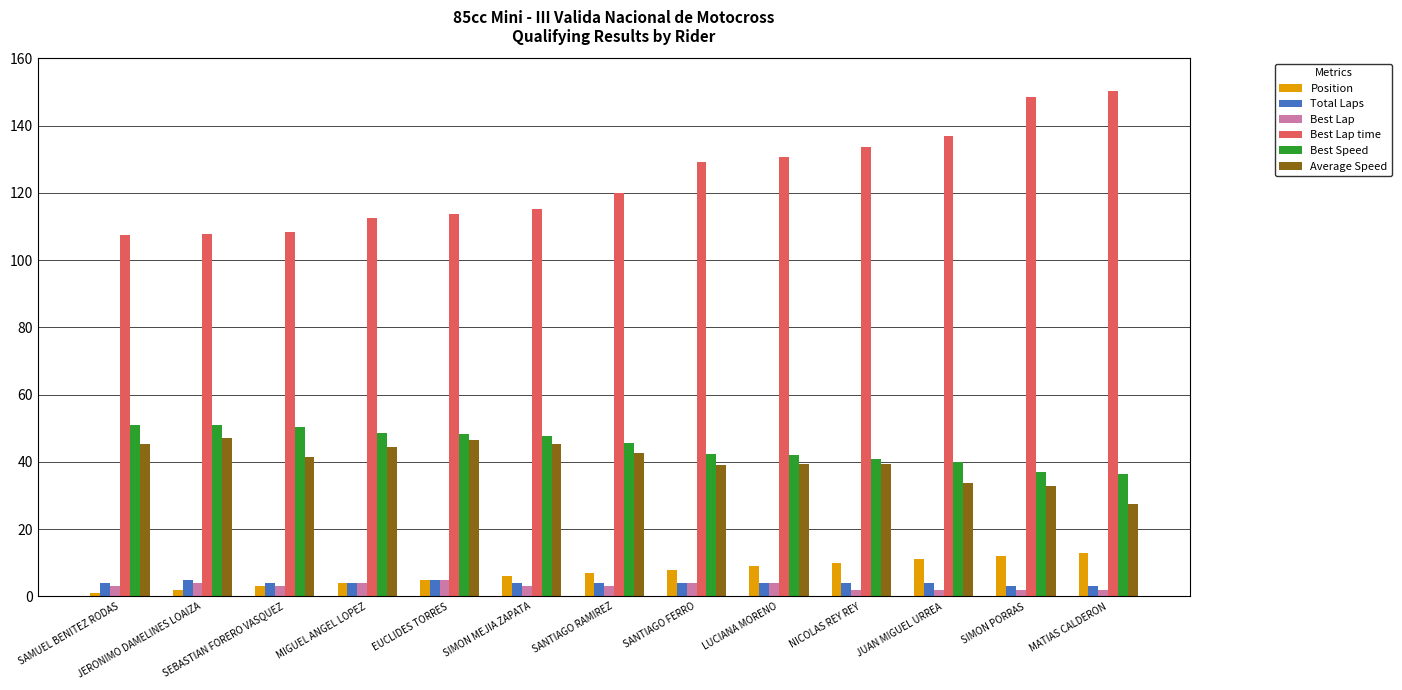

Read the Position value at SANTIAGO FERRO.

8.0